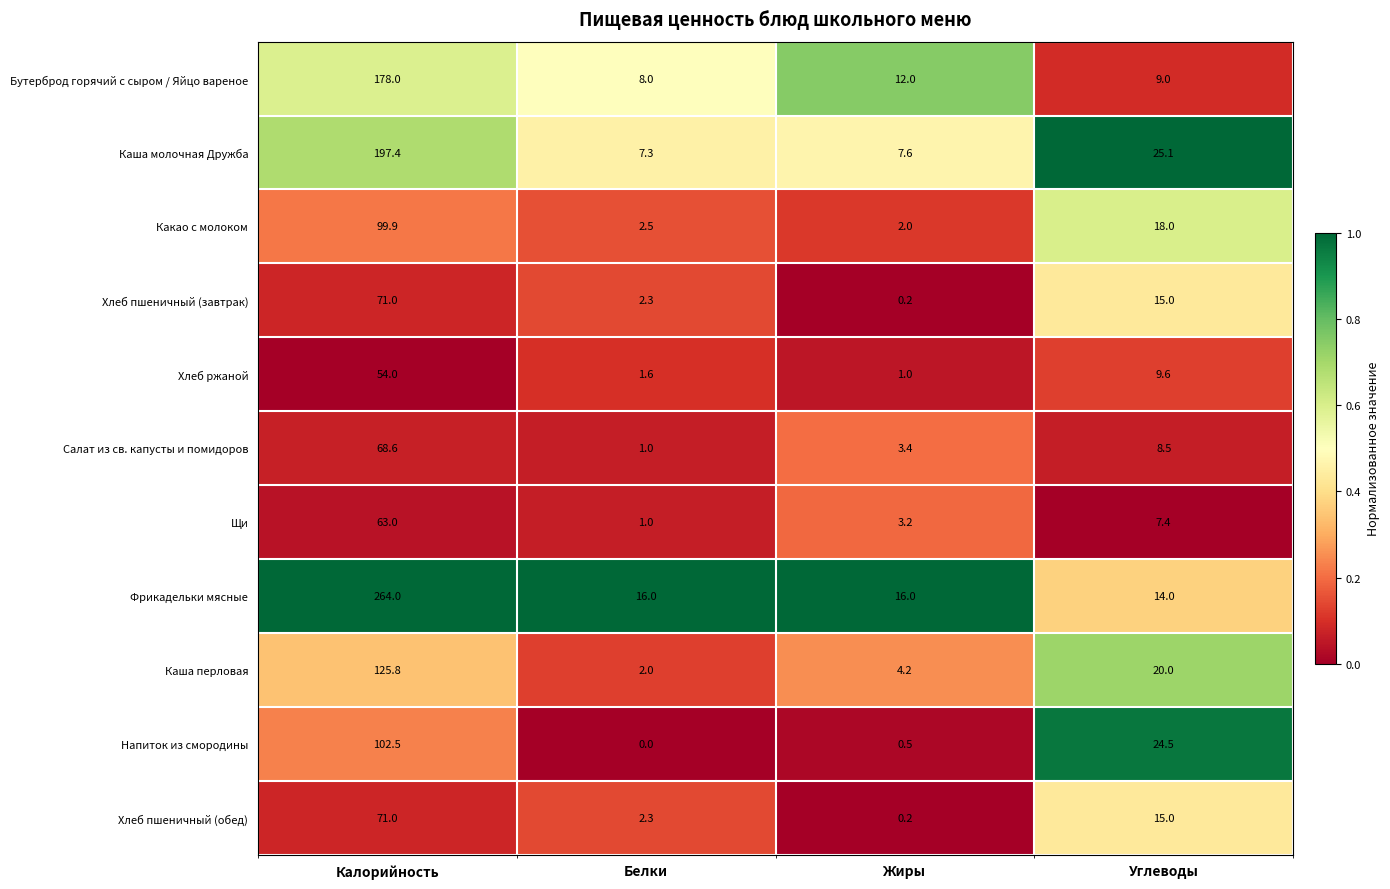

What is the sum of the Фрикадельки мясные values at Калорийность and Углеводы?

278.0